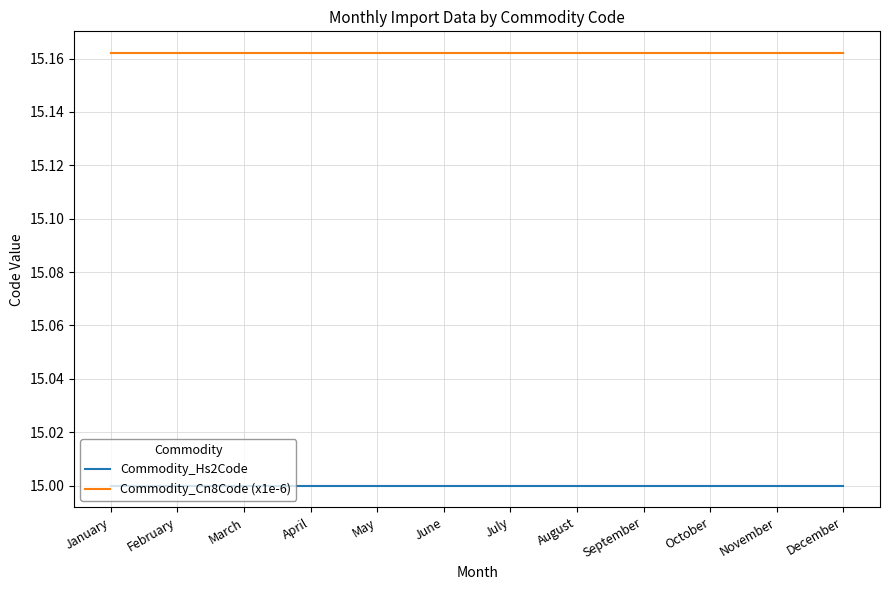

The Commodity_Hs2Code series shows 20.9 at January. True or false?

False